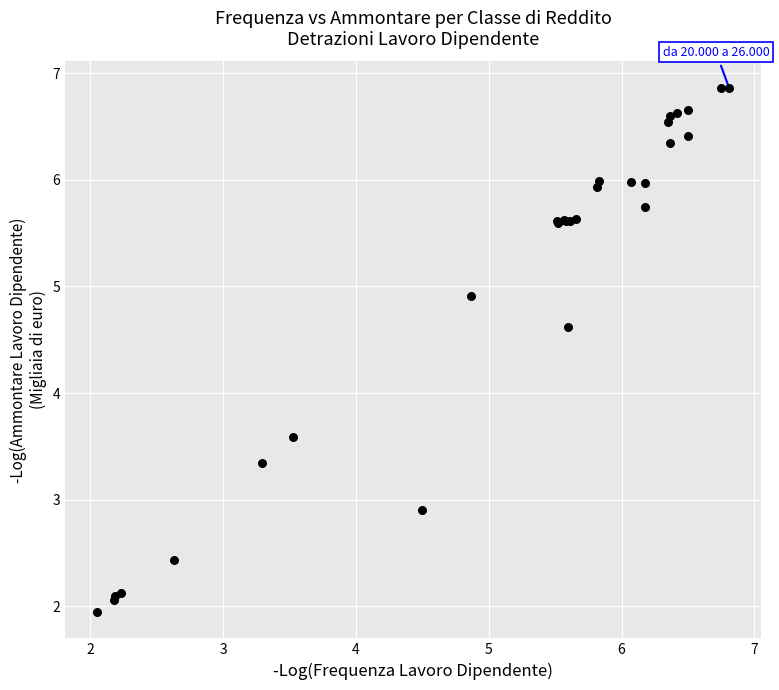

What Y value in the scatter plot is closest to 4?

3.6